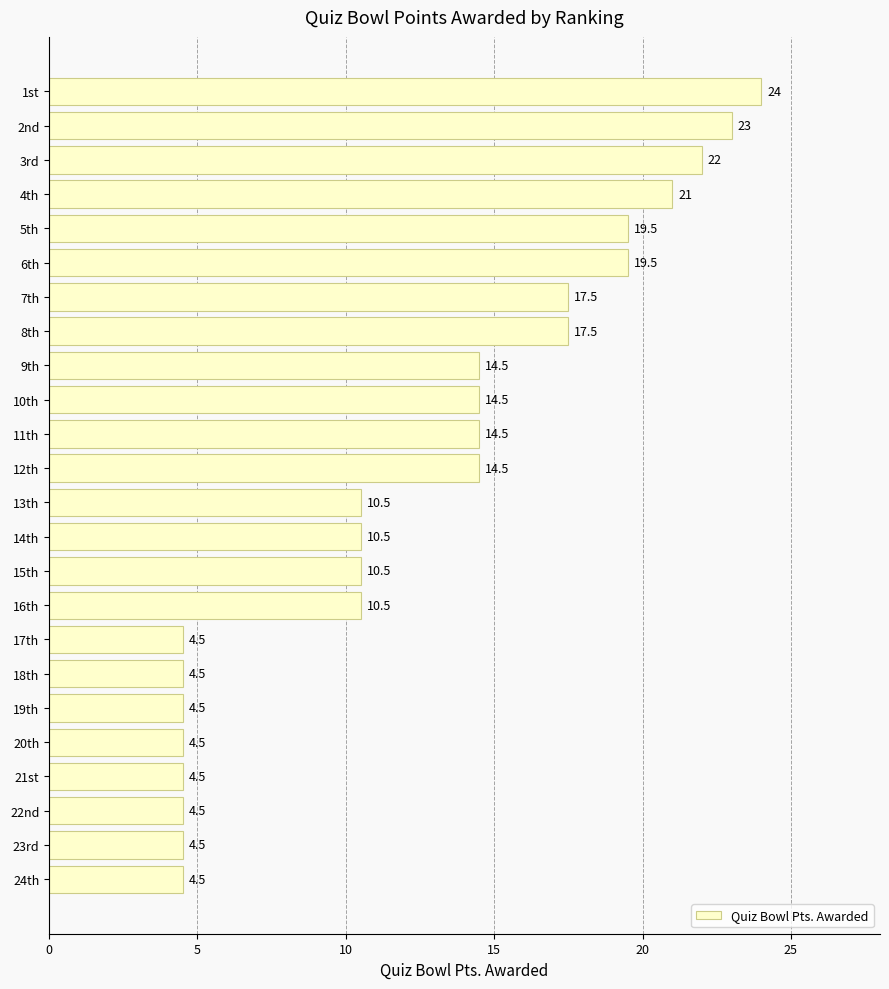

What is the label of the 9th bar from the bottom?

16th